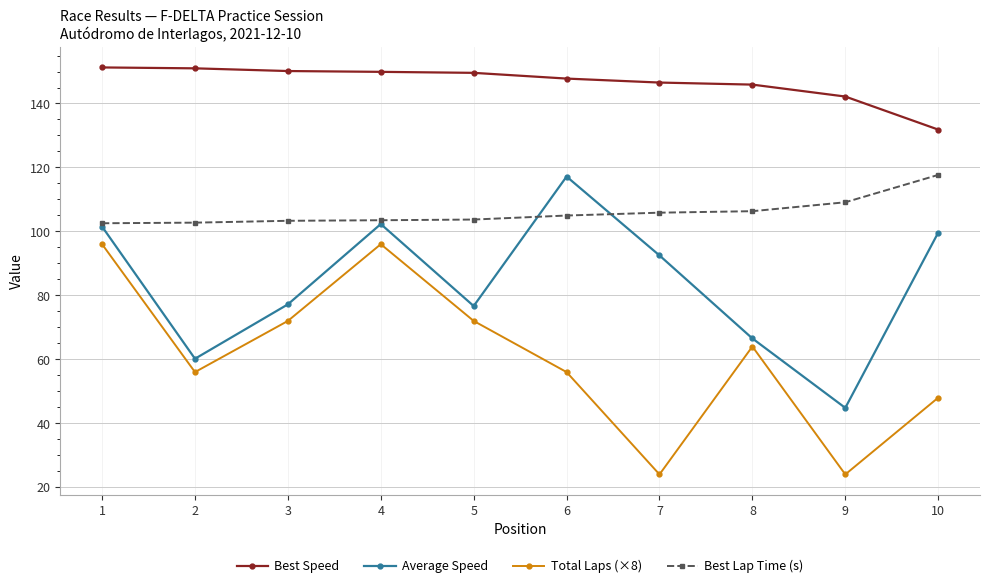

True or false: Best Lap Time (s) and Average Speed intersect in this chart.

True